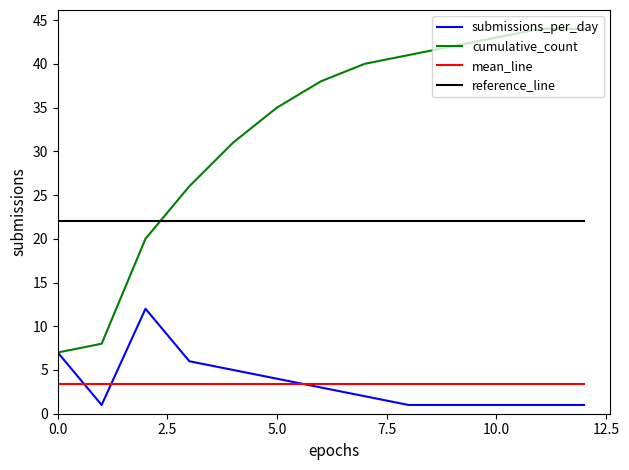

How many lines are shown in the chart?

4